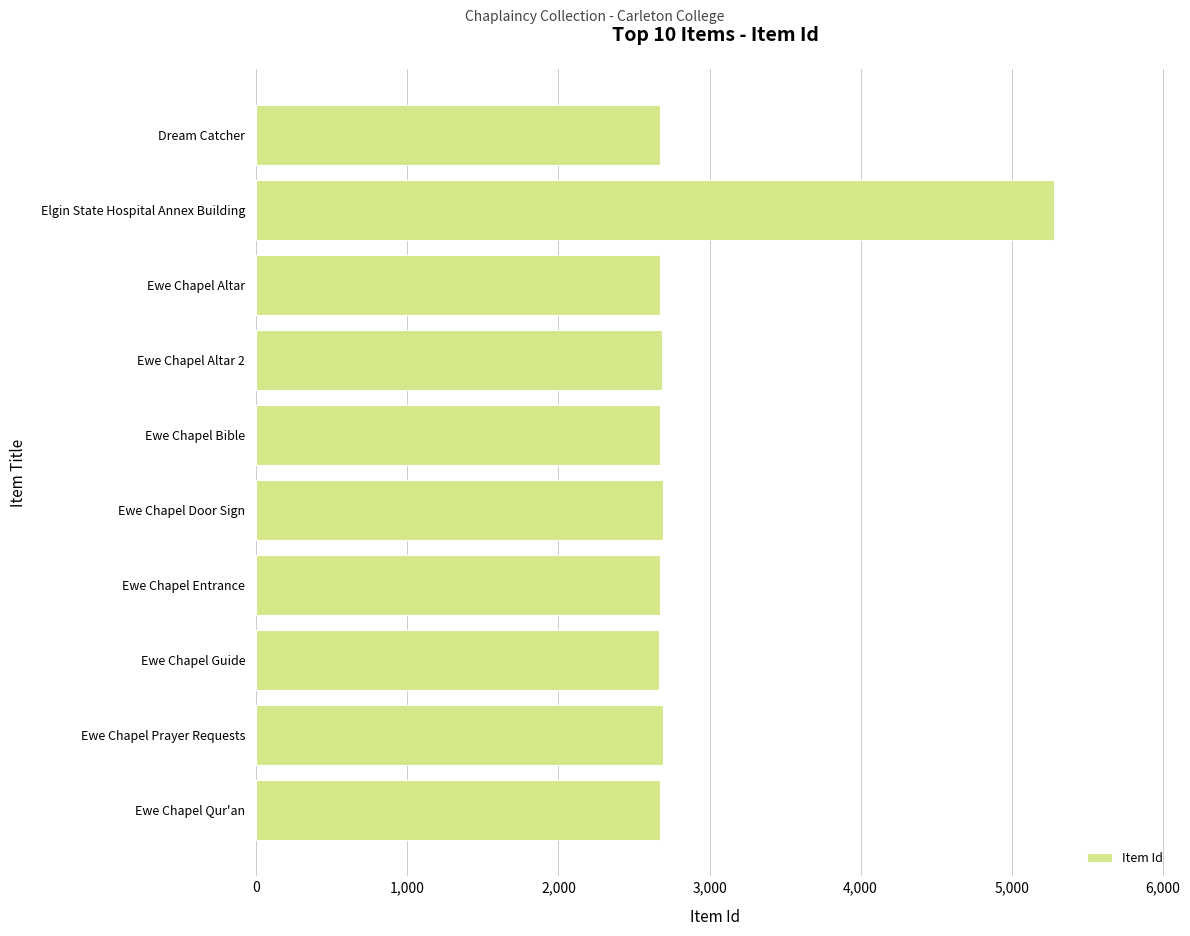

What is the ratio of the value at Ewe Chapel Altar 2 to the value at Ewe Chapel Guide?

1.0